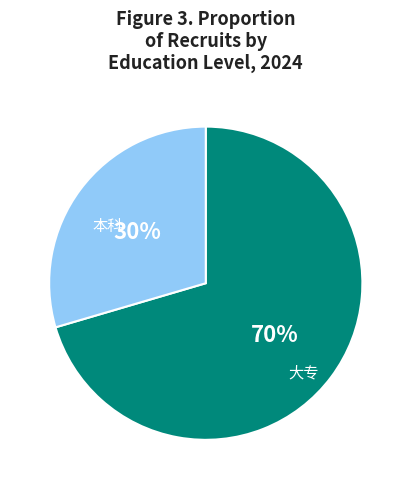

To the nearest percent, what is the average slice percentage?

50%